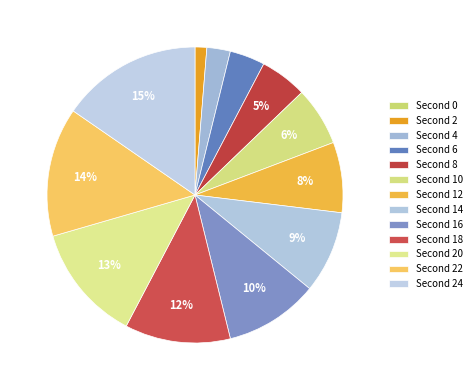

What is the largest slice in the pie chart?

24